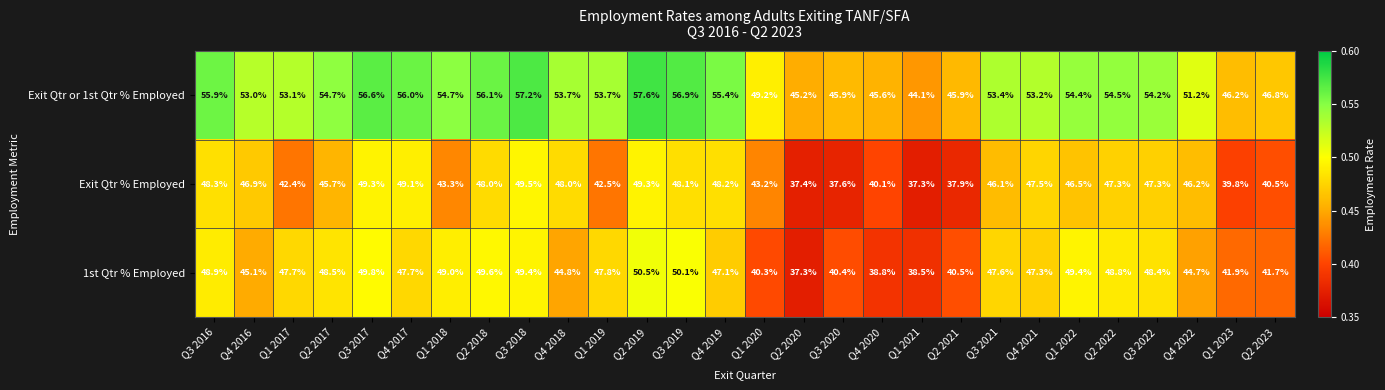

Which series has the largest range (max minus min)?

Exit Qtr or 1st Qtr % Employed